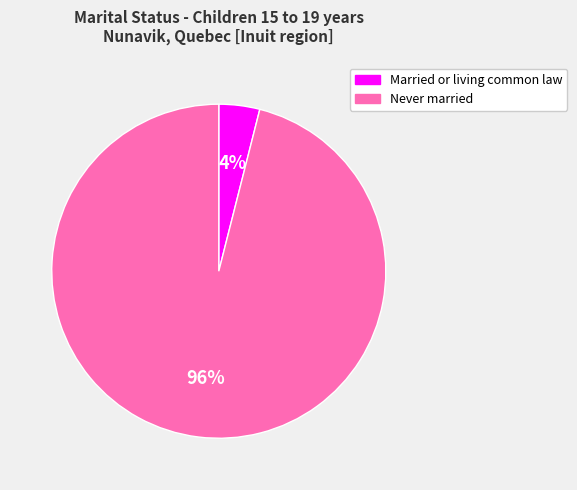

Do Married or living common law and Never married together represent more than half of the pie?

Yes